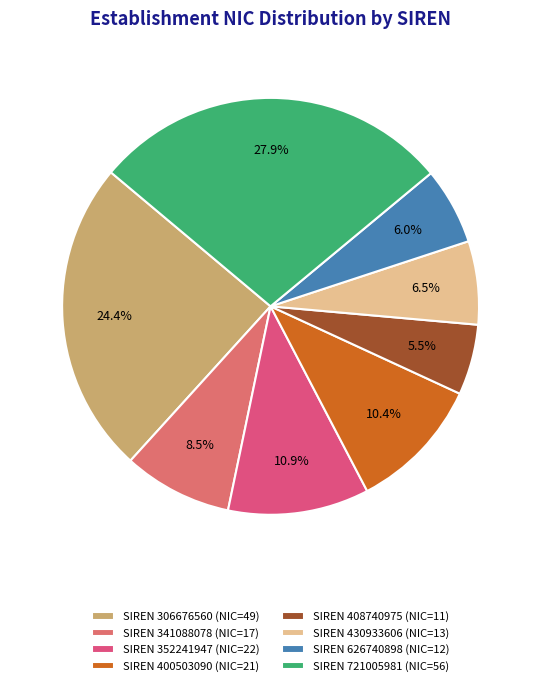

How many slices are in this pie chart?

8